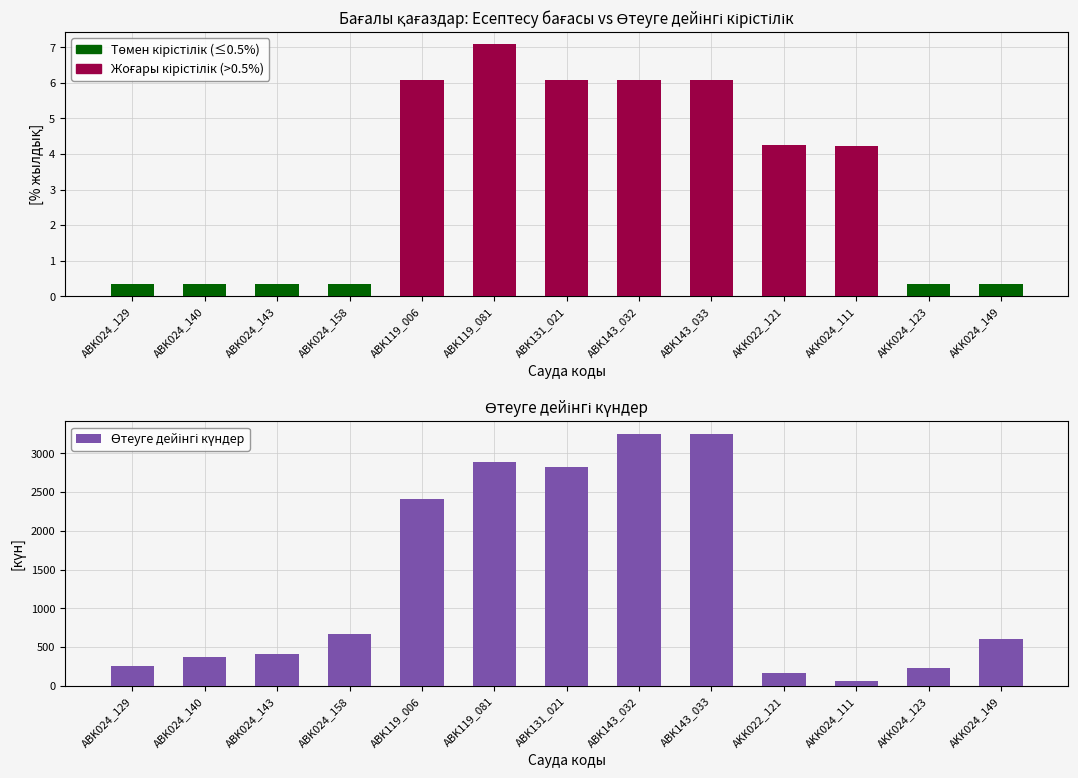

What is the sum of all values?

17409